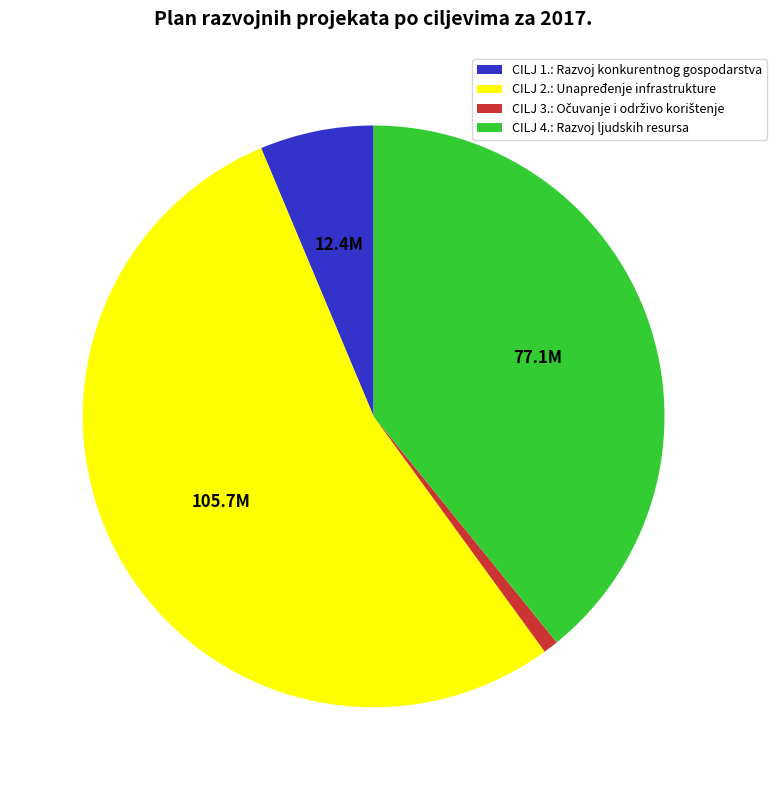

Between CILJ 2.: Unapređenje infrastrukture and CILJ 1.: Razvoj konkurentnog gospodarstva, which is larger?

CILJ 2.: Unapređenje infrastrukture